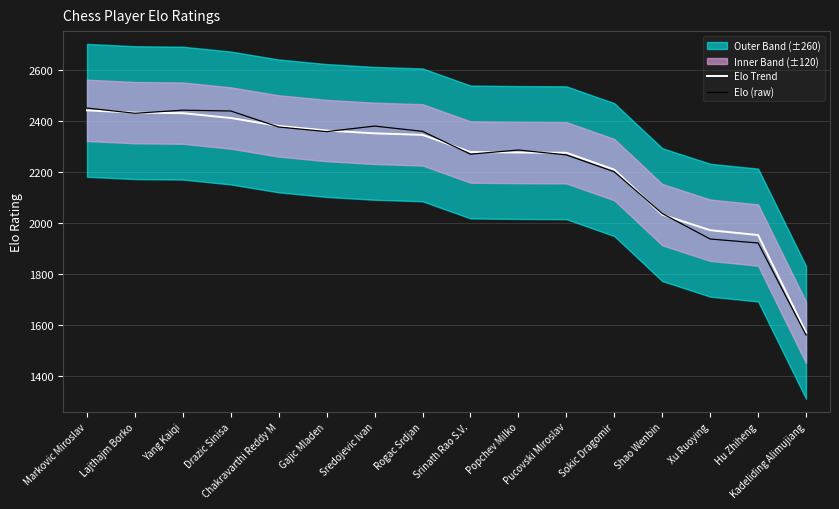

How many data points in Elo Trend are above 2345?

7